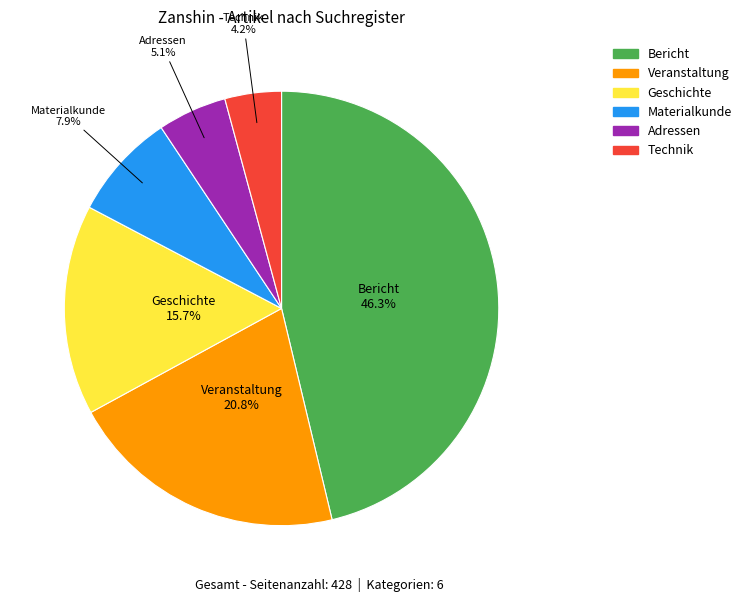

How many slices are in this pie chart?

6